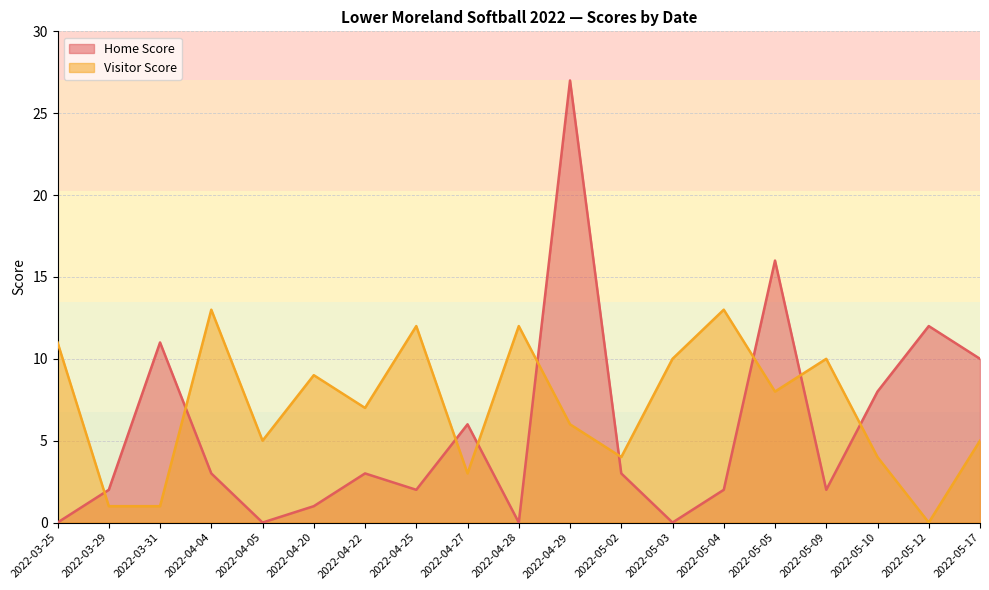

Which series has the largest range (max minus min)?

Home Score